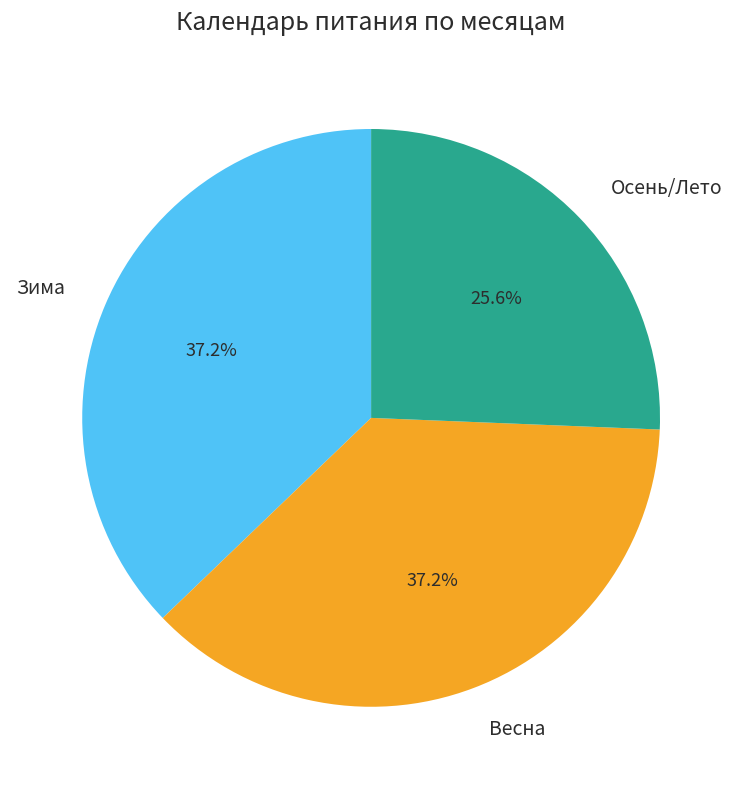

What percentage do Зима and Осень/Лето together represent?

62.8%